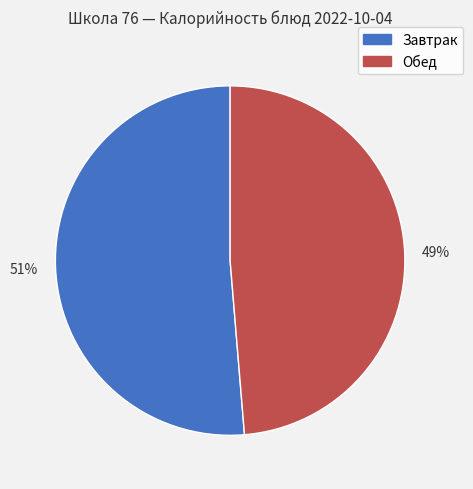

Is the sum of Обед and Завтрак greater than half?

Yes